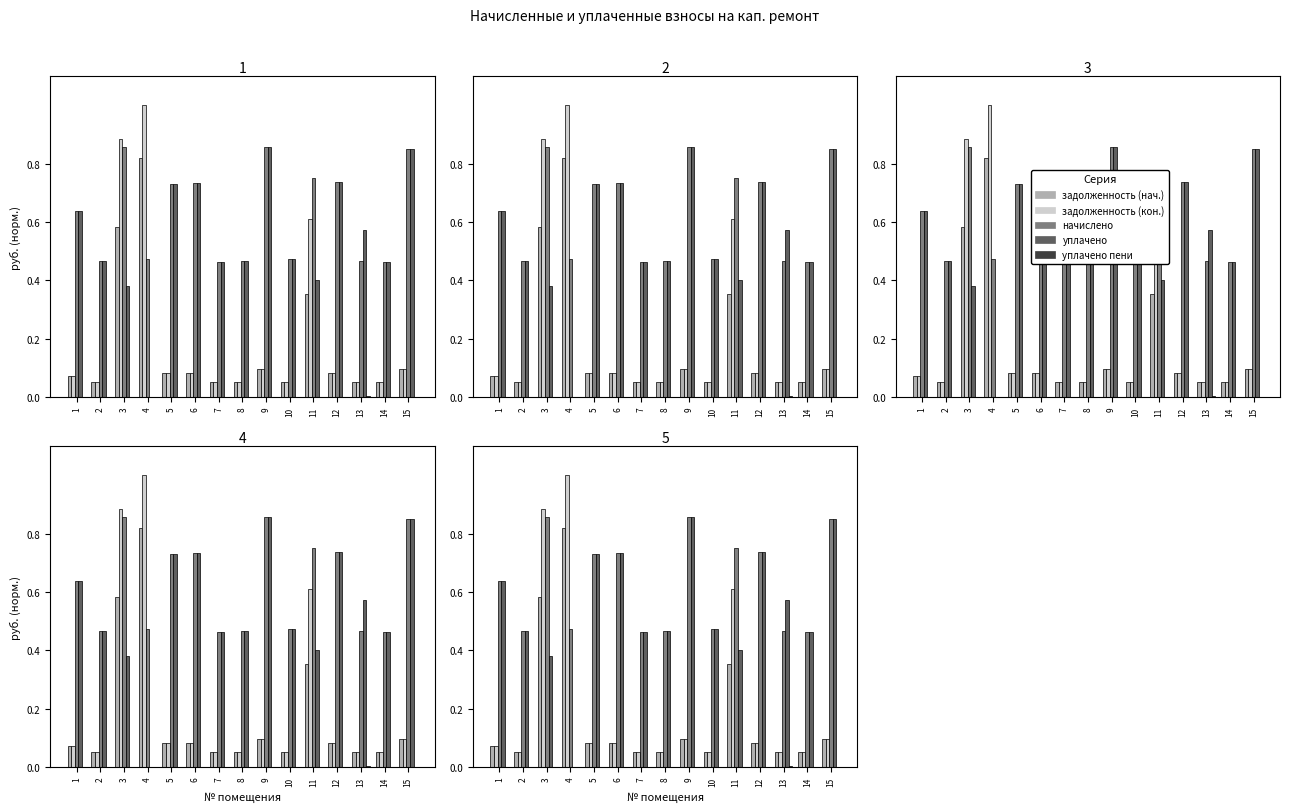

Is it true that задолженность (кон.) equals 0.0 at 1?

False